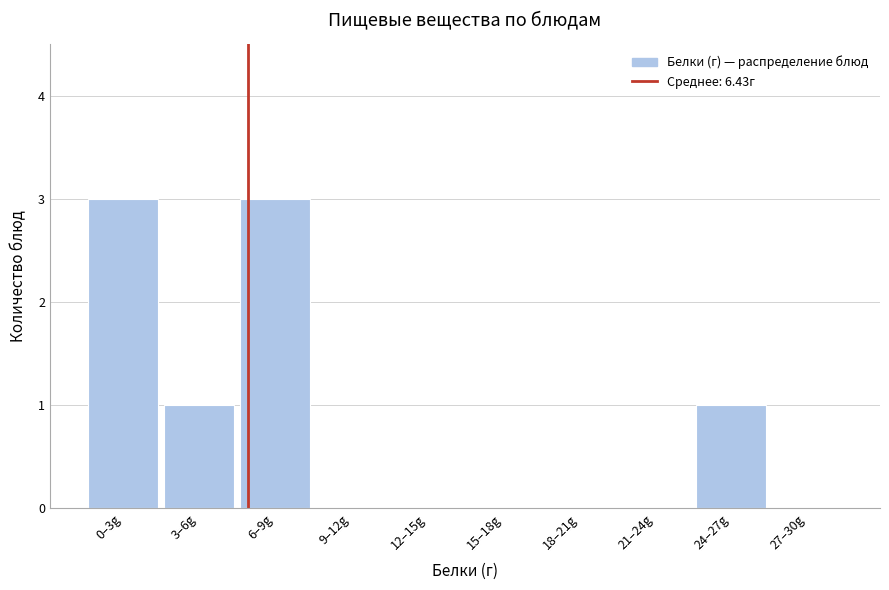

Reading left to right, what are all the values shown in this chart?

0–3g=3	3–6g=1	6–9g=3	9–12g=0	12–15g=0	15–18g=0	18–21g=0	21–24g=0	24–27g=1	27–30g=0